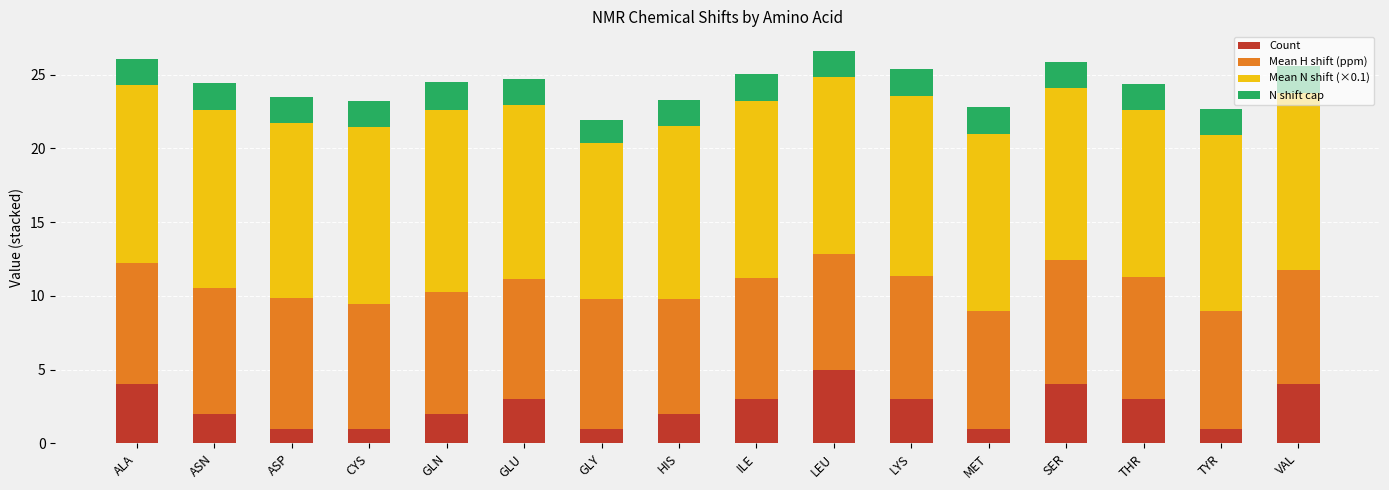

How many data points does each series have?

16